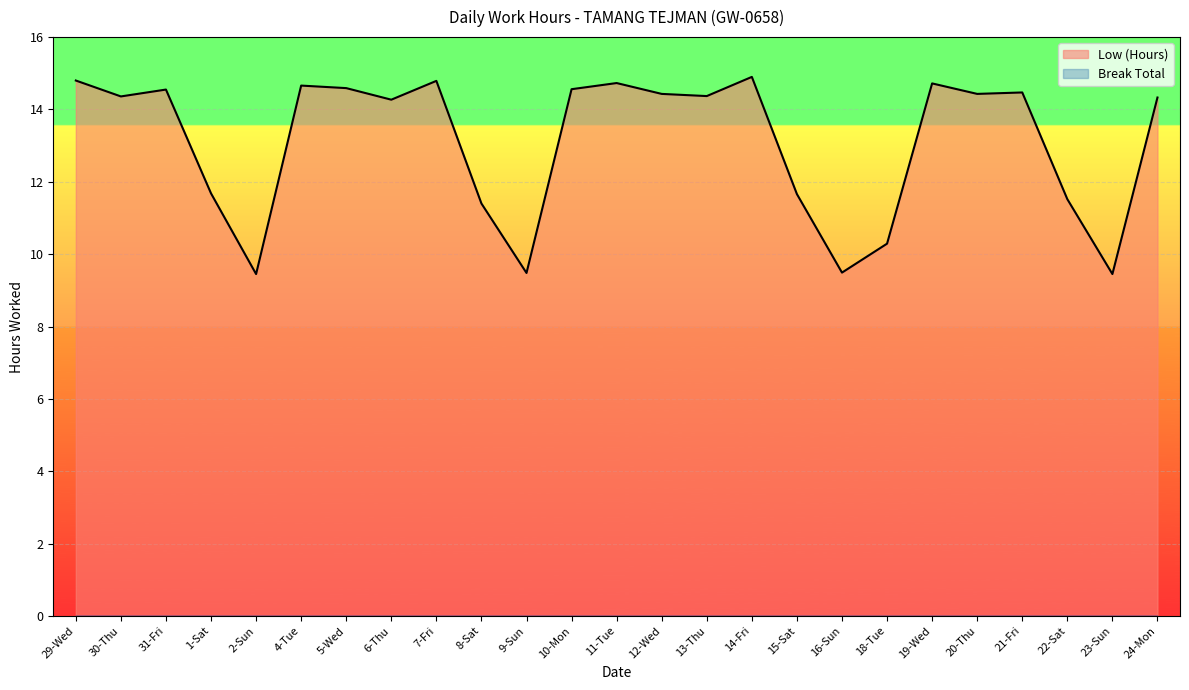

What is the change in value from 18-Tue to 20-Thu?

+4.1